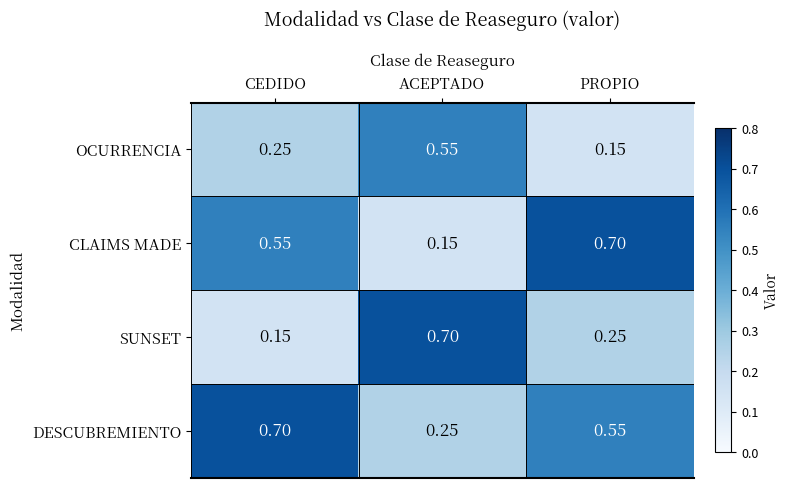

Is the value of CLAIMS MADE at ACEPTADO greater than the value of OCURRENCIA at ACEPTADO?

No